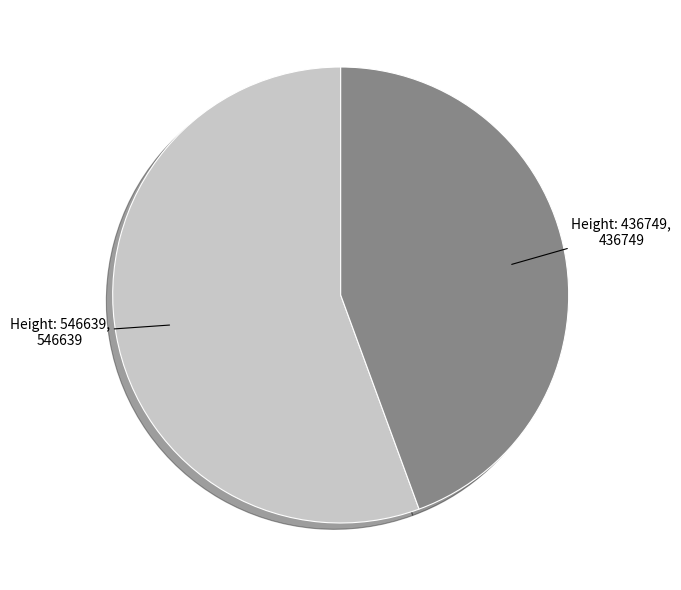

Rank the categories by value from highest to lowest.

Height: 546639, Height: 436749